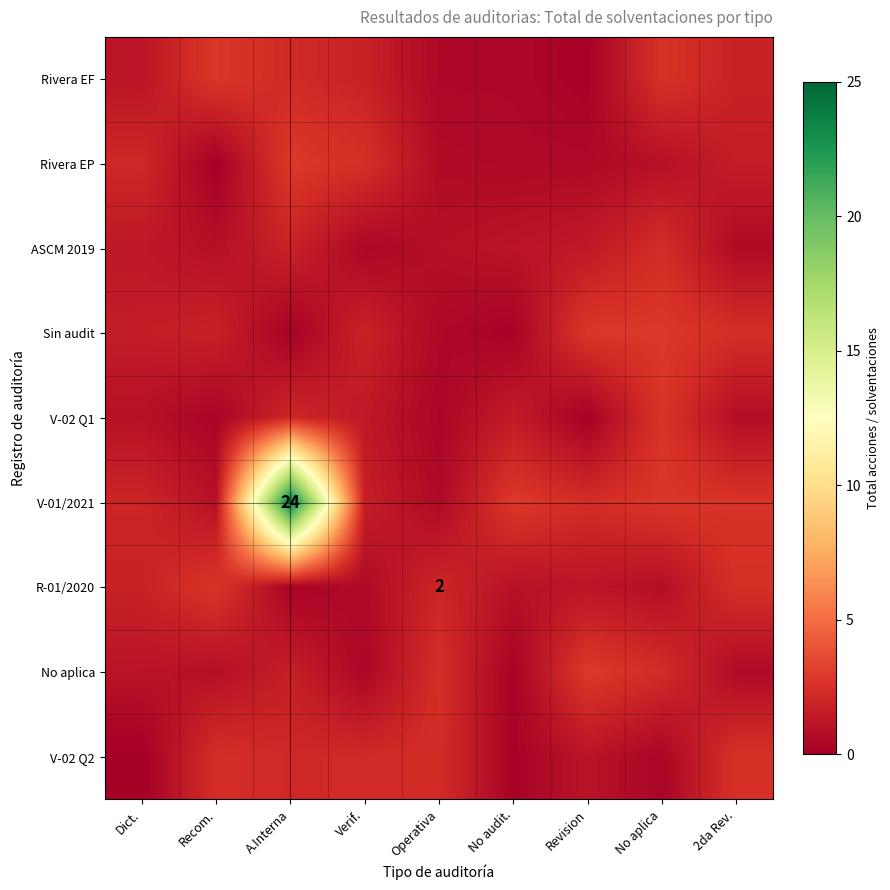

Is it true that Sin audit equals 0.0 at A.Interna?

False